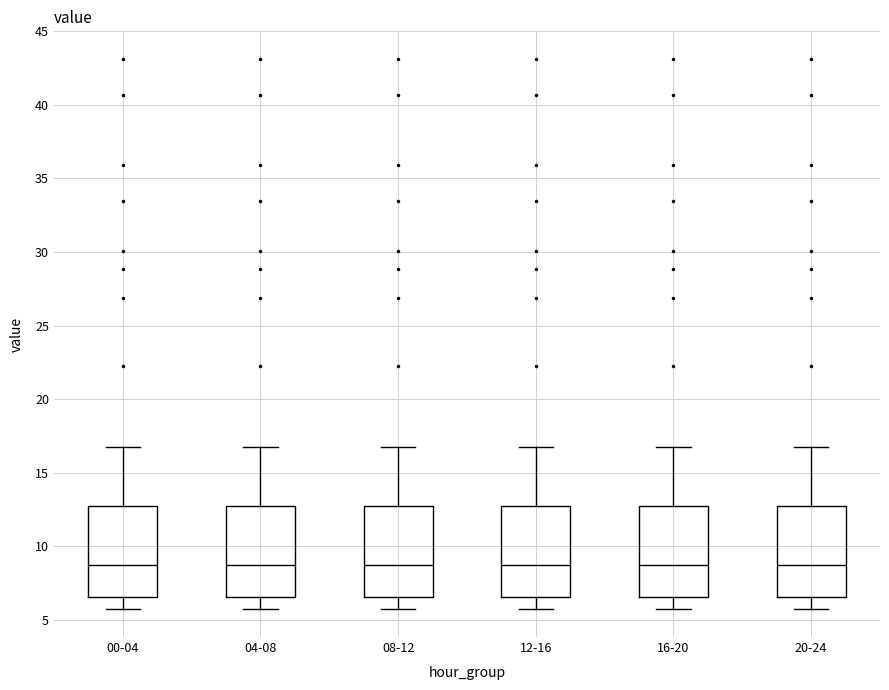

Reading left to right, transcribe this box plot: for each box, give where its median line is, the range the box spans, and where its two whiskers end, as read against the y-axis. The values are not printed on the chart, so give them approximately, as read against the axis.

00-04: median 8.5, box 6.5 to 12.5, whiskers 5.5 to 17.0
04-08: median 8.5, box 6.5 to 12.5, whiskers 5.5 to 17.0
08-12: median 8.5, box 6.5 to 12.5, whiskers 5.5 to 17.0
12-16: median 8.5, box 6.5 to 12.5, whiskers 5.5 to 17.0
16-20: median 8.5, box 6.5 to 12.5, whiskers 5.5 to 17.0
20-24: median 8.5, box 6.5 to 12.5, whiskers 5.5 to 17.0